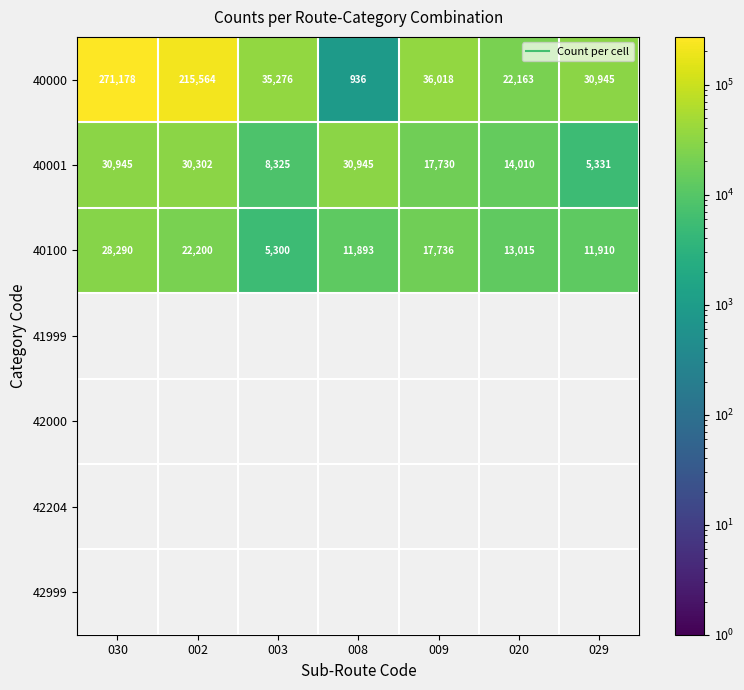

True or false: 40001 has a value of 30945.0 at 030.

True